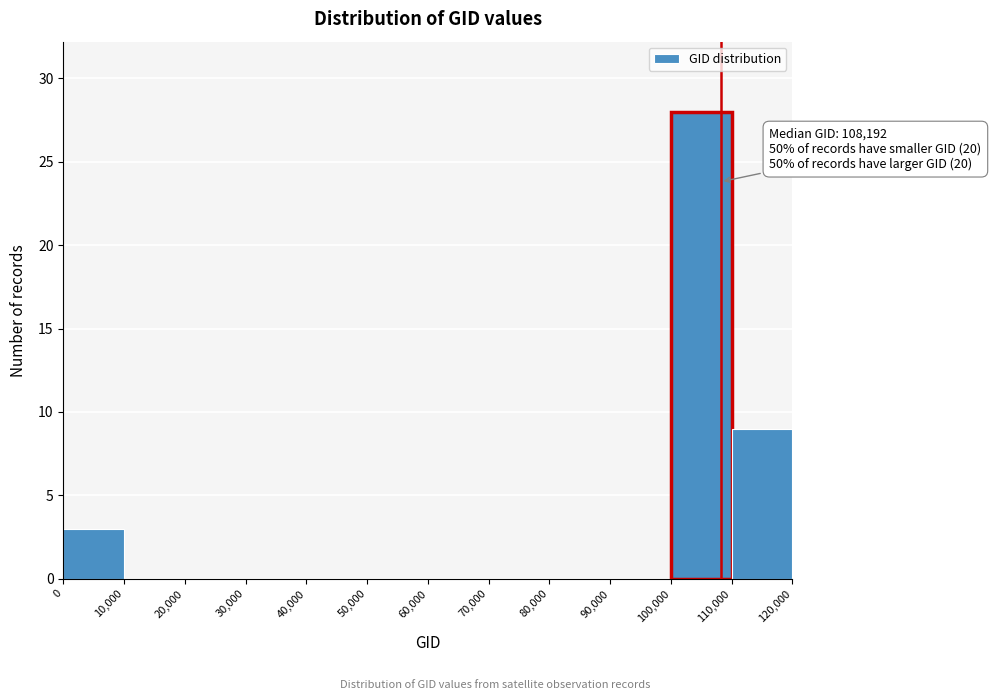

Which range on the x-axis has the tallest bar?

100,000 to 110,000